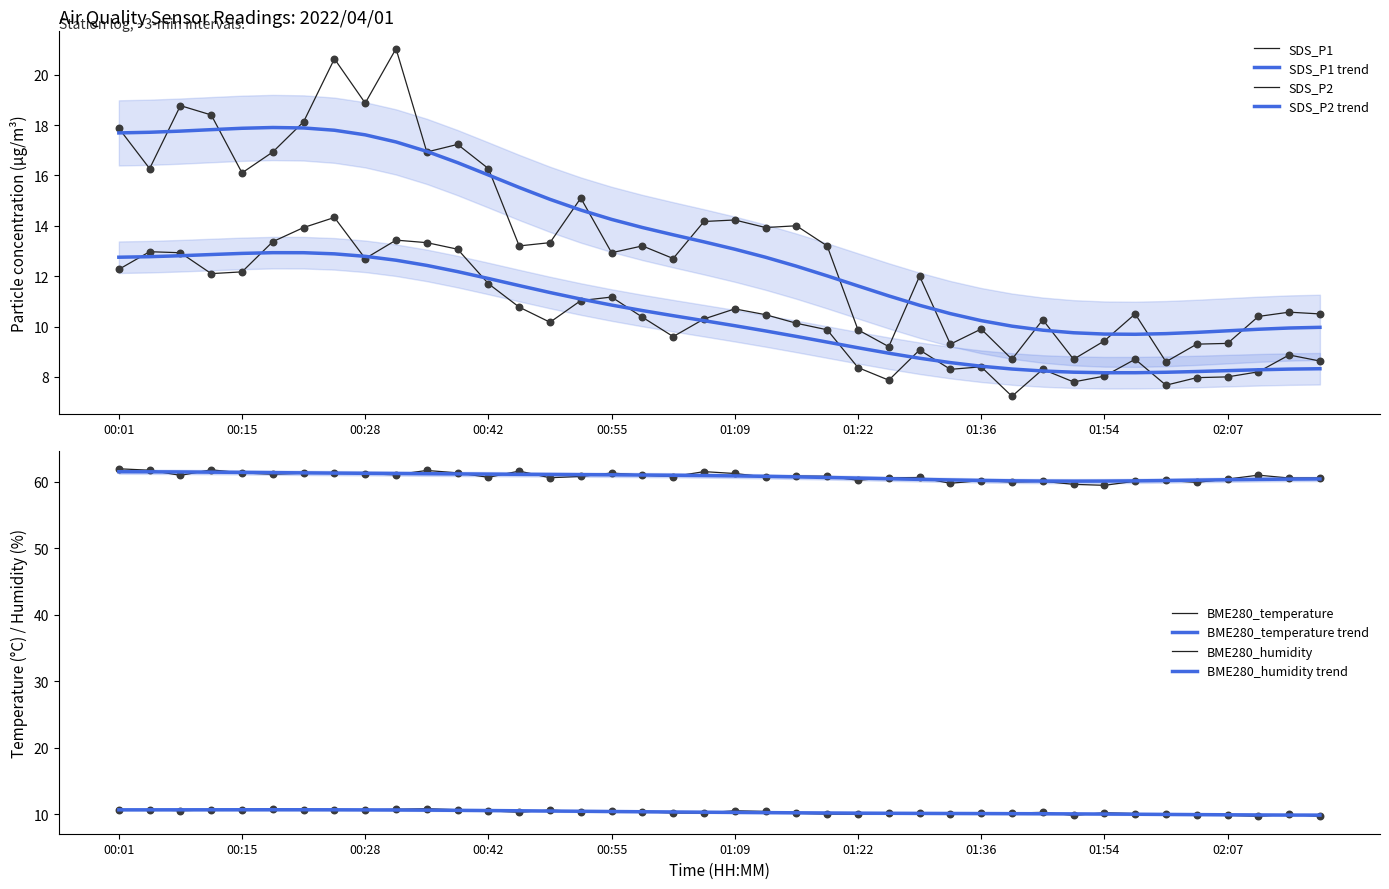

At which category is the sum across all series the highest?

00:25